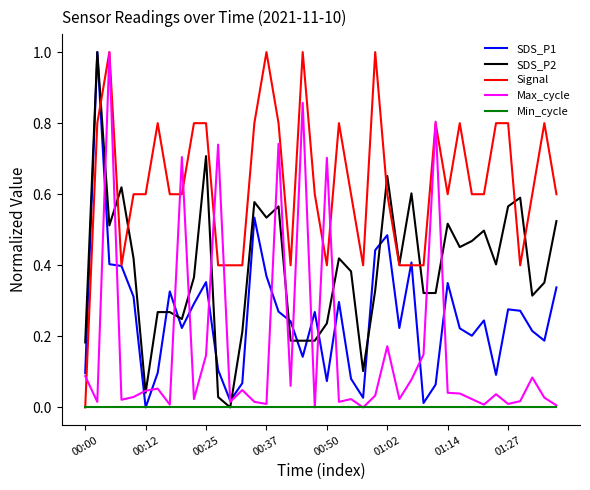

How many distinct data groups are displayed?

5